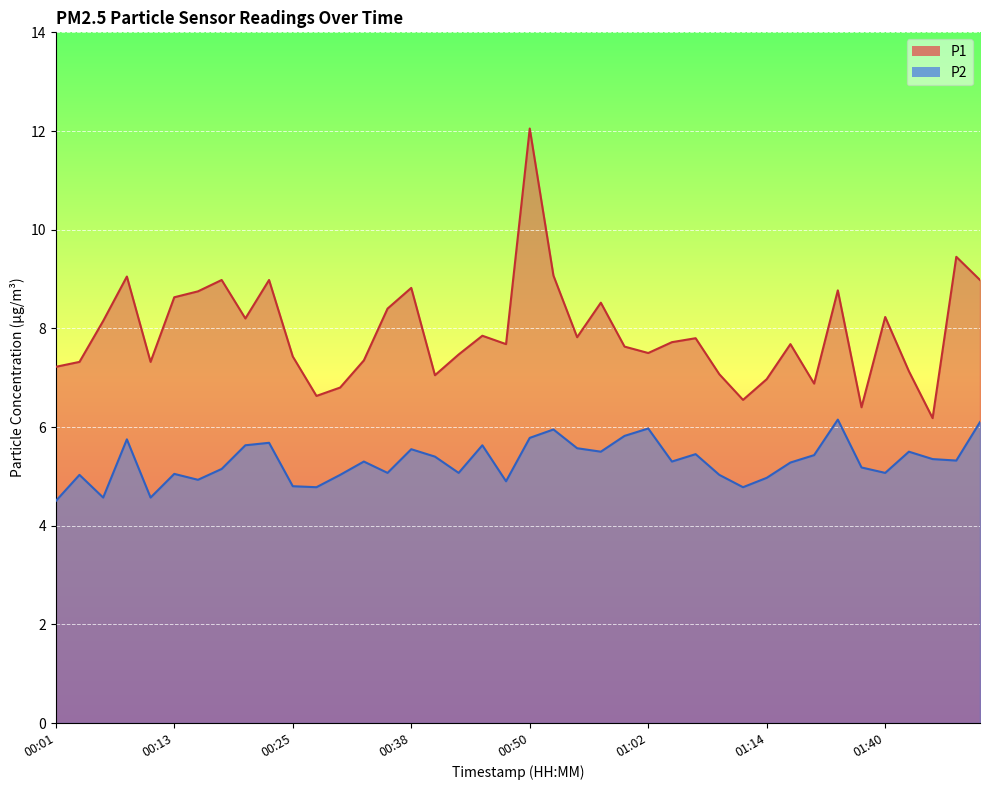

Which series has the widest spread of values?

P1